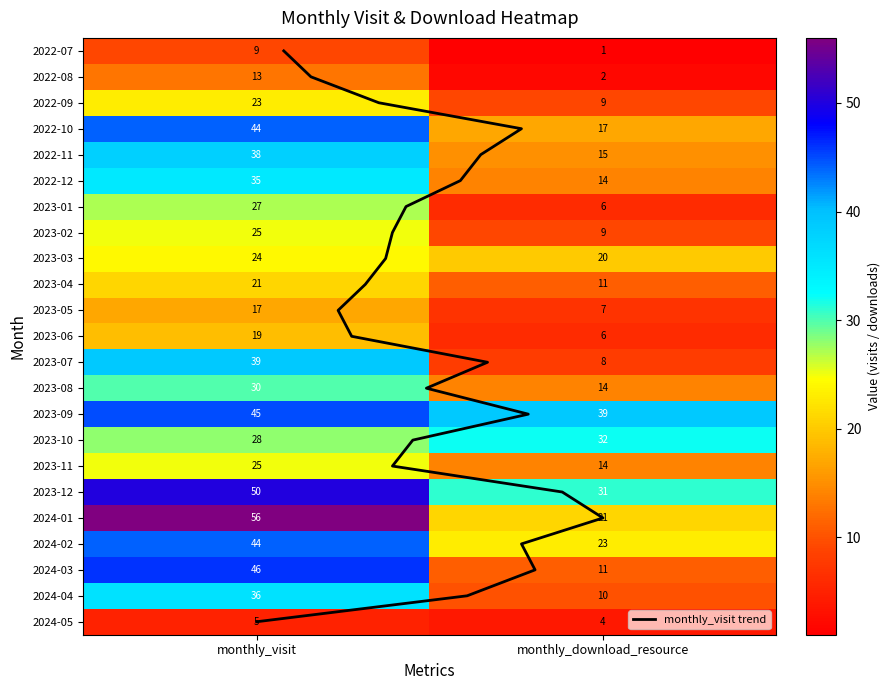

How many 2022-10 values are between 17 and 44?

2